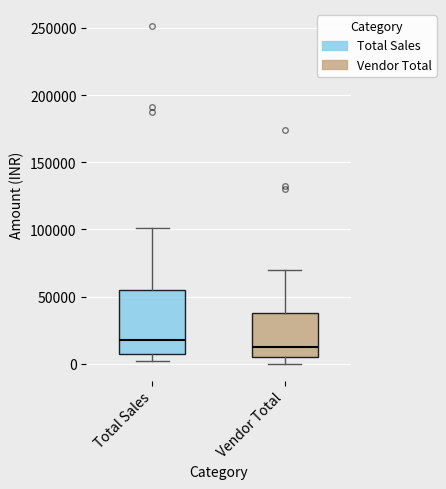

Reading left to right, transcribe this box plot: for each box, give where its median line is, the range the box spans, and where its two whiskers end, as read against the y-axis. The values are not printed on the chart, so give them approximately, as read against the axis.

Total Sales: median 20000, box 5000 to 55000, whiskers 0 to 100000
Vendor Total: median 15000, box 5000 to 40000, whiskers 0 to 70000